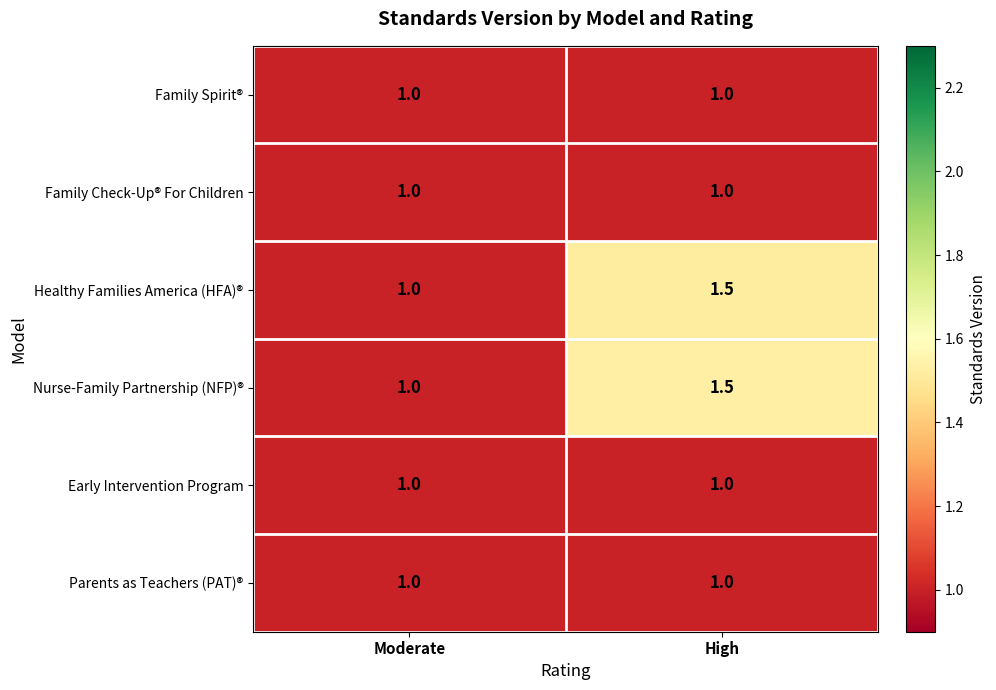

Reading left to right, what are all the values shown in this chart?

Family Spirit®: 1.0	1.0
Family Check-Up® For Children: 1.0	1.0
Healthy Families America (HFA)®: 1.0	1.5
Nurse-Family Partnership (NFP)®: 1.0	1.5
Early Intervention Program: 1.0	1.0
Parents as Teachers (PAT)®: 1.0	1.0